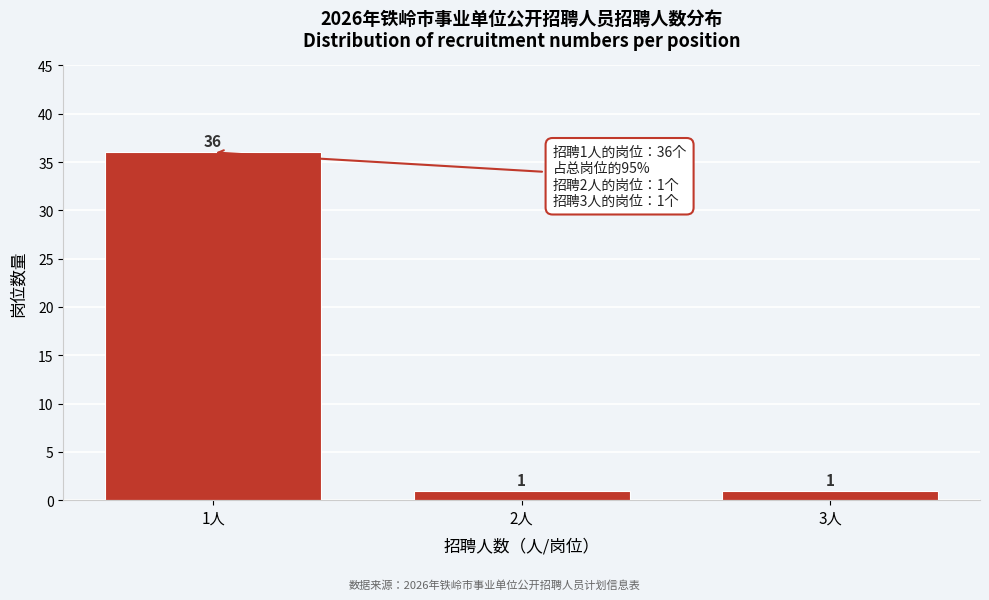

Reading left to right, extract all data points from this chart.

1人=36	2人=1	3人=1